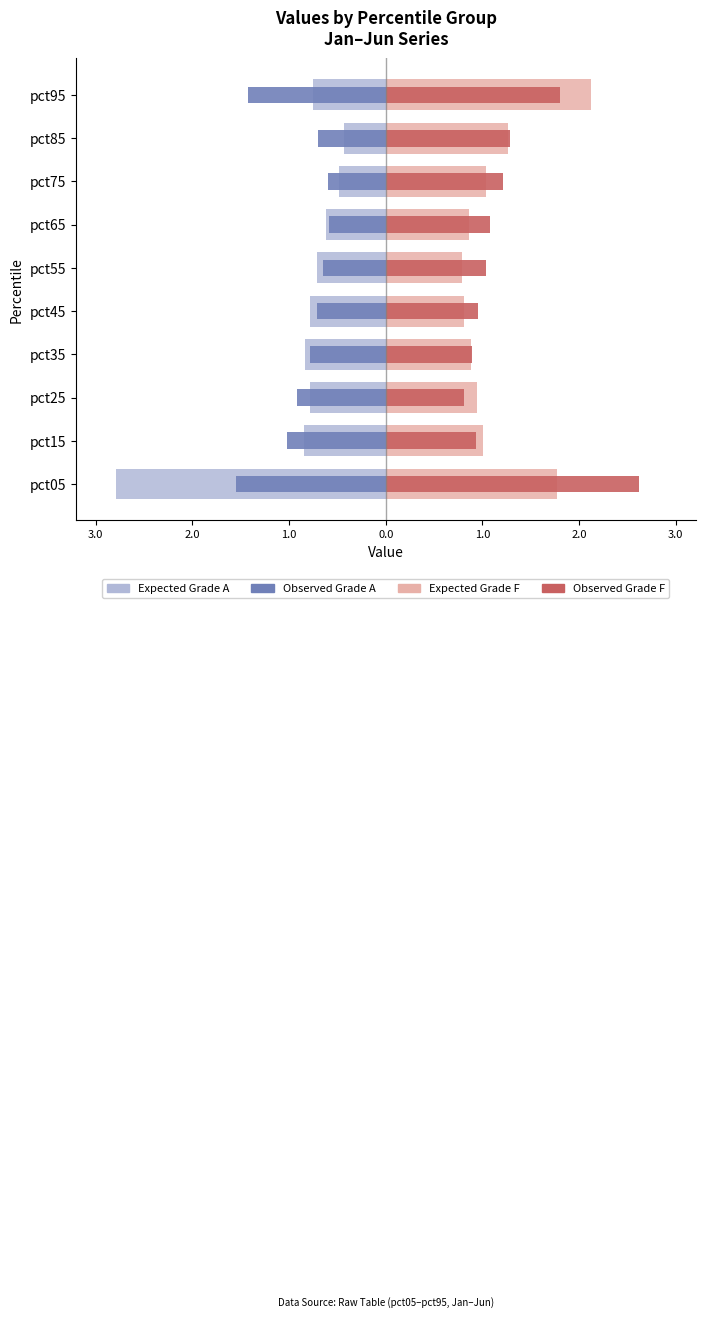

What is the sum of the Expected Grade F values at pct55 and pct05?

2.6